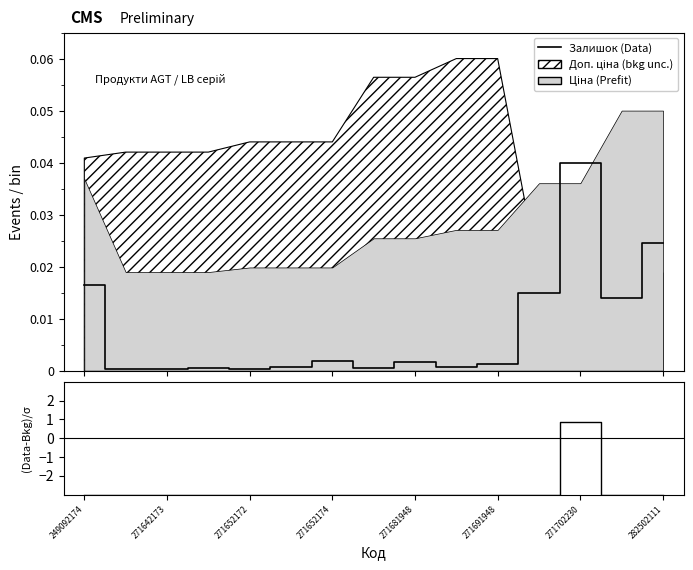

Where is the first local minimum for Залишок?

271642173